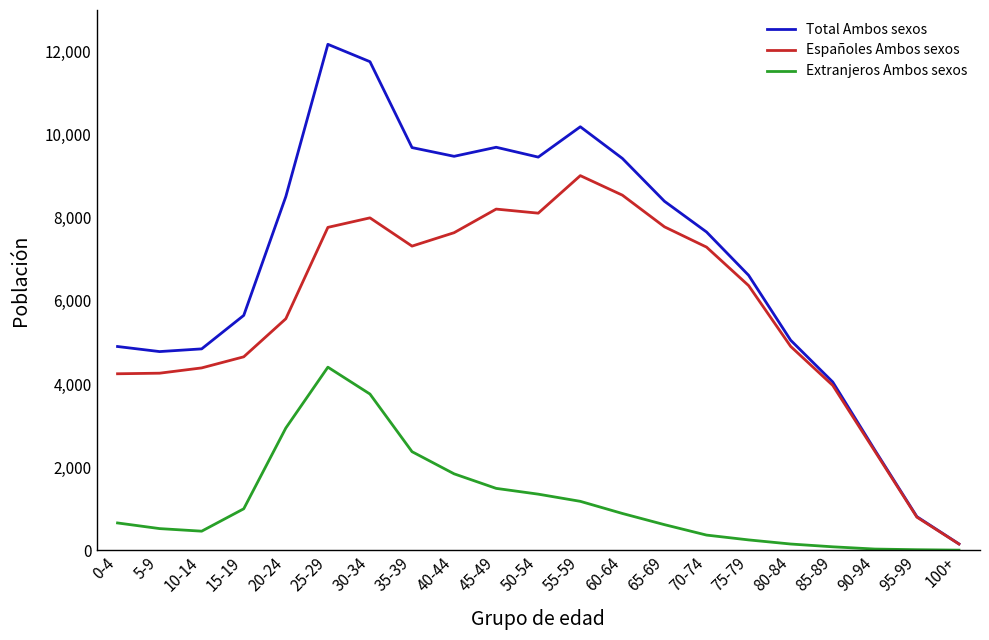

What are all the series names shown in the legend?

Total Ambos sexos, Españoles Ambos sexos, Extranjeros Ambos sexos